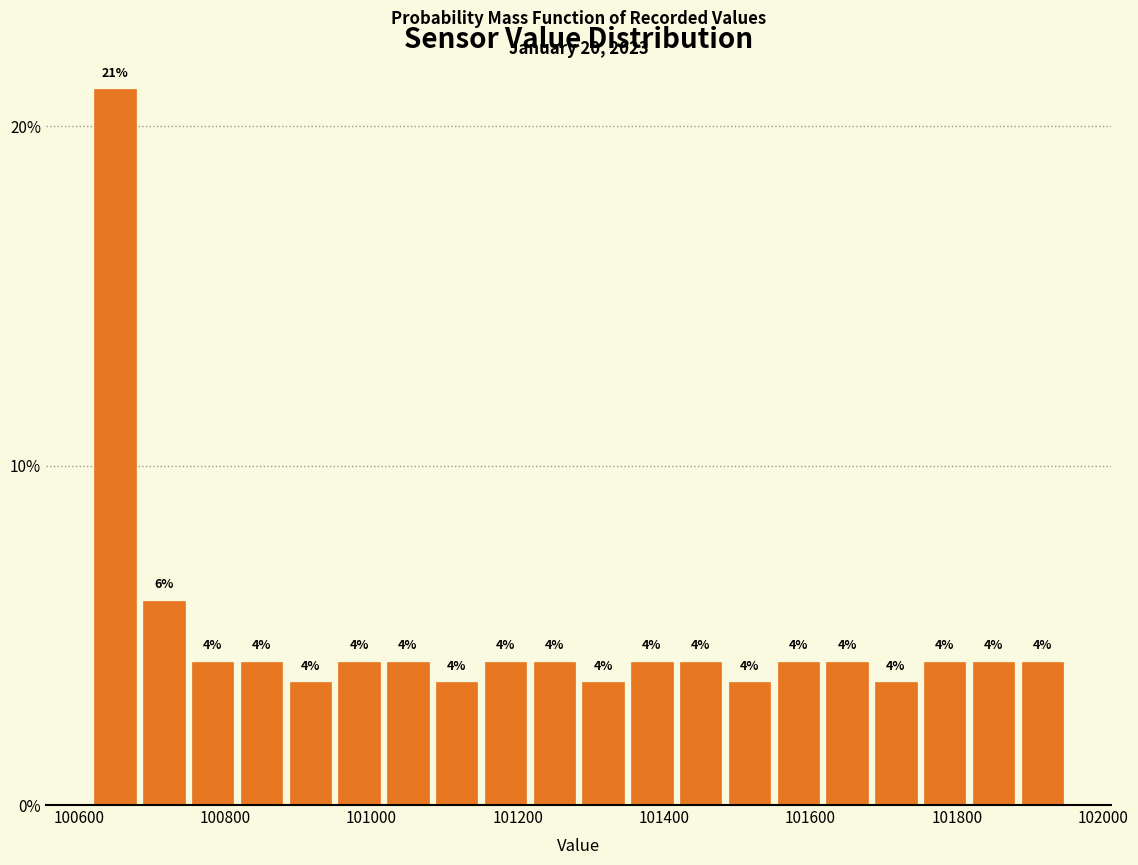

Read against the x-axis, roughly where is the centre of the tallest bar?

100640